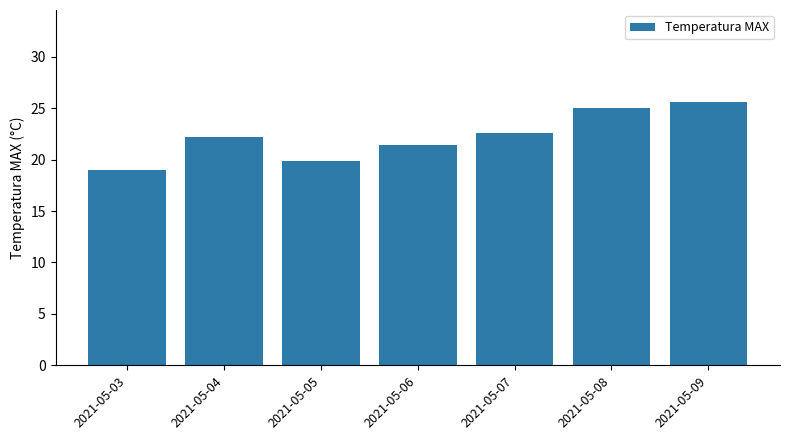

How many distinct data groups are displayed?

1